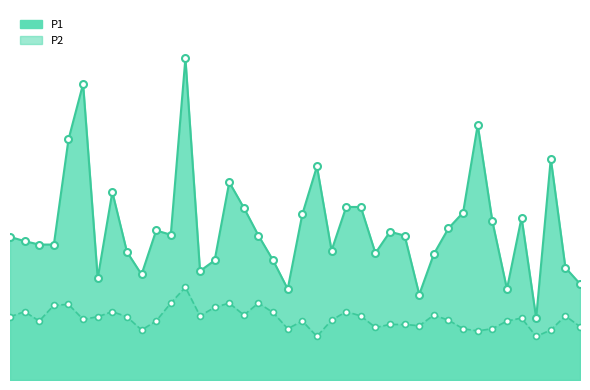

Which series reaches the maximum Y coordinate?

P1